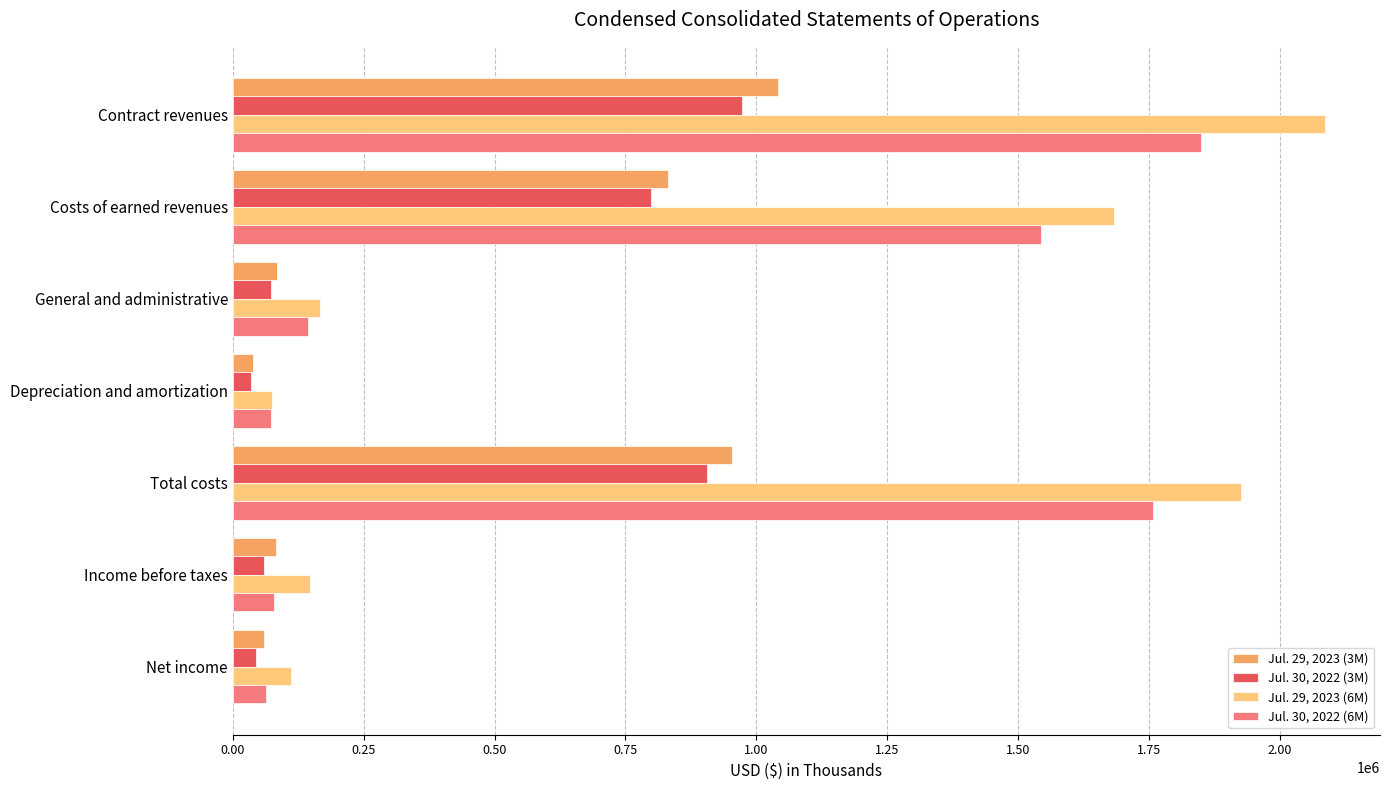

What are all the series names shown in the legend?

Jul. 29, 2023 (3M), Jul. 30, 2022 (3M), Jul. 29, 2023 (6M), Jul. 30, 2022 (6M)